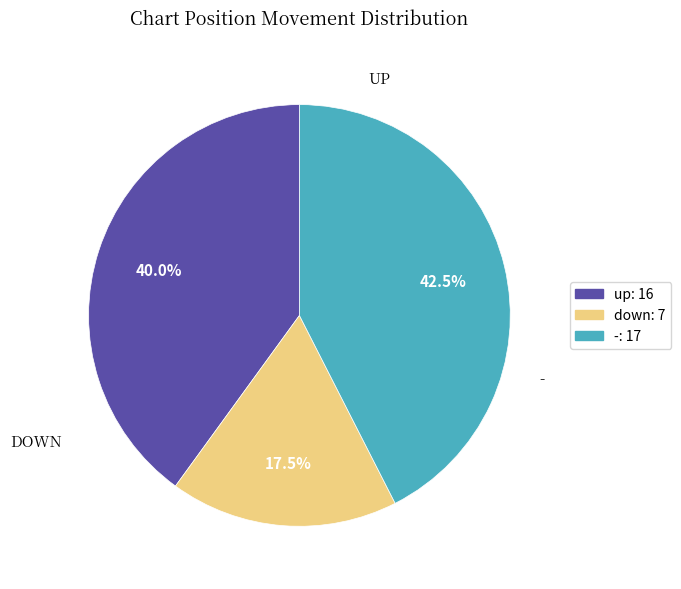

Is there a majority slice in this chart?

No